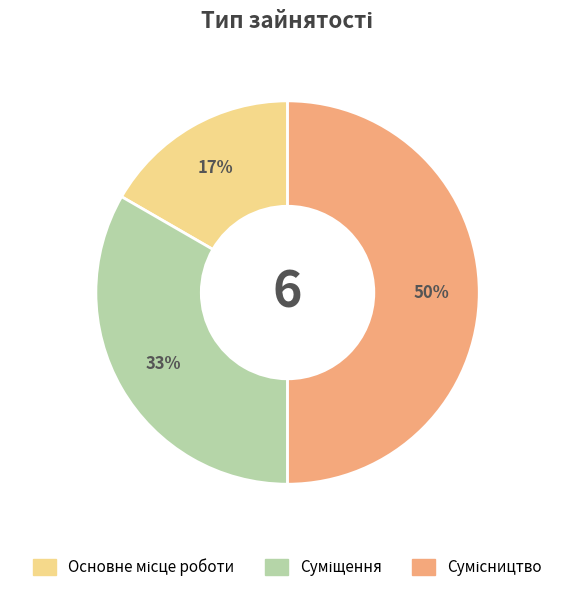

To the nearest percent, what is the average slice percentage?

33%